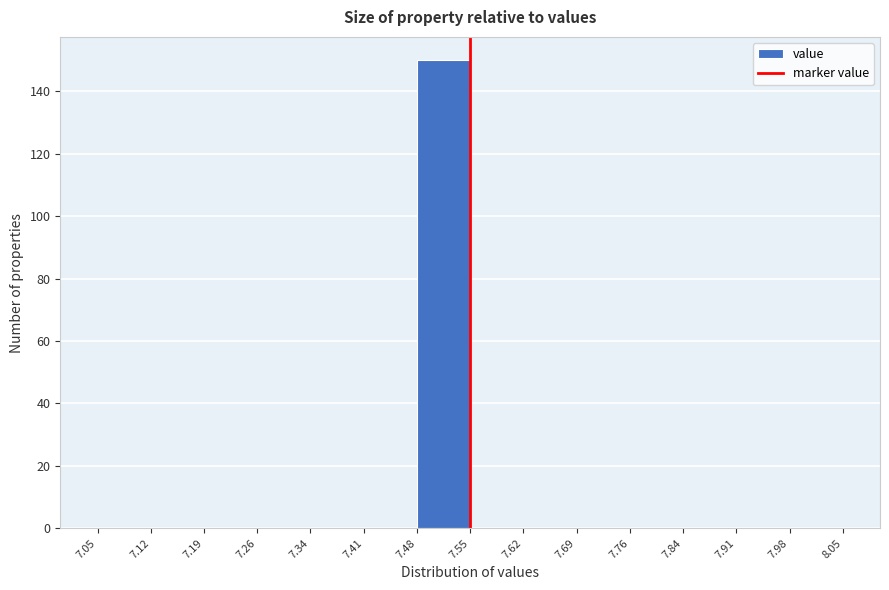

Which range on the x-axis has the tallest bar?

7.48 to 7.55